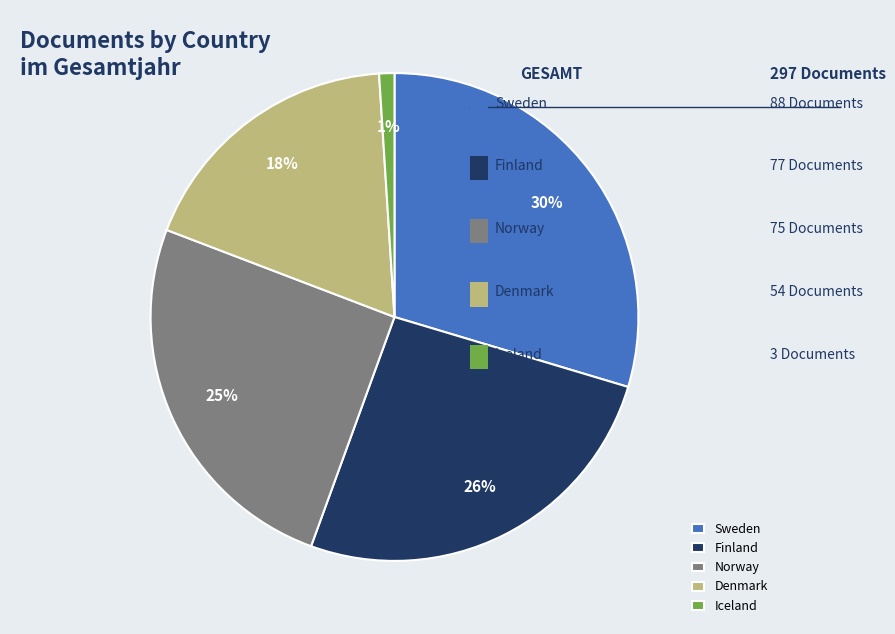

The Norway slice represents 17% of the pie. True or false?

False